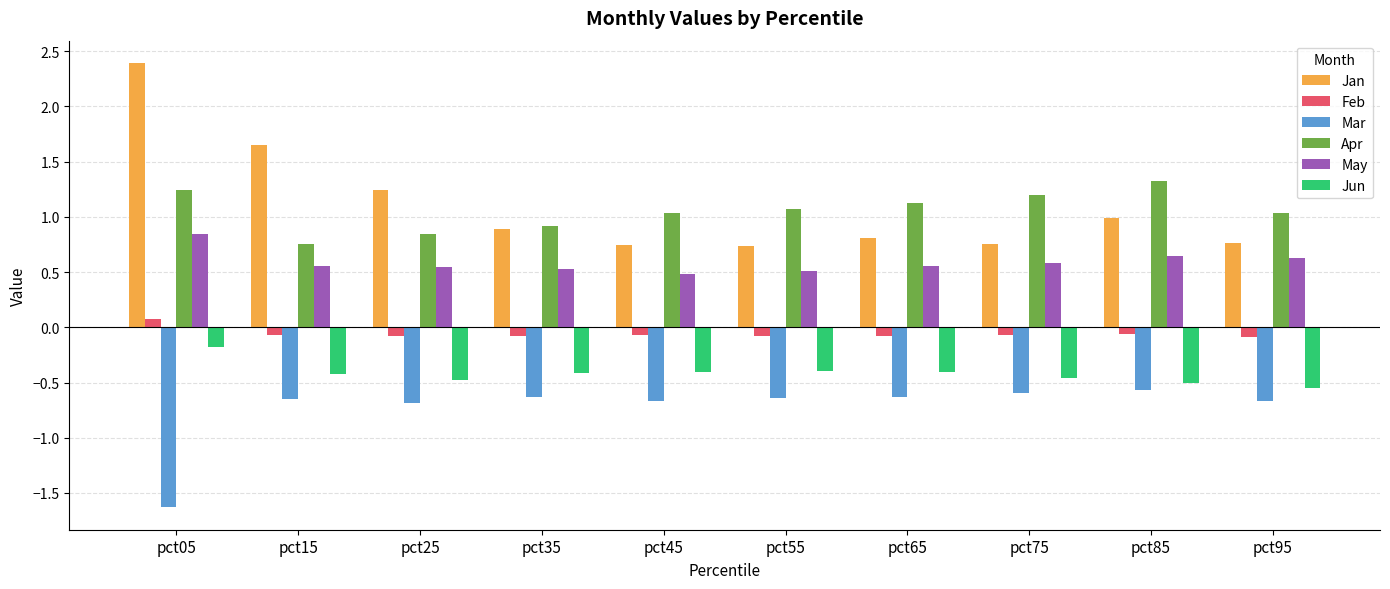

How many values in the Feb series exceed 0?

1